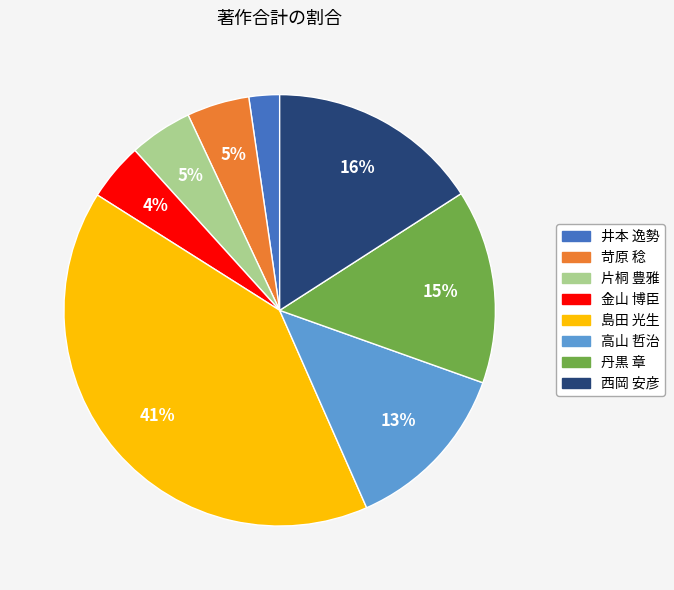

To the nearest percent, what percentage of the pie is 島田 光生?

41%